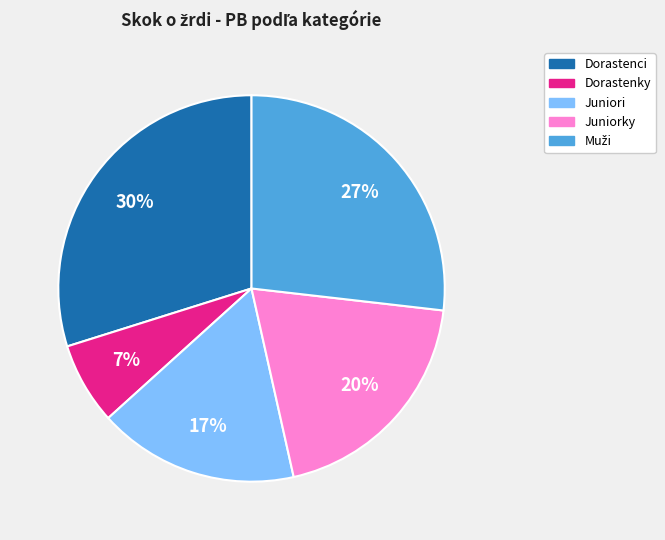

To the nearest percent, what is the difference between the largest and smallest slice percentages?

23%